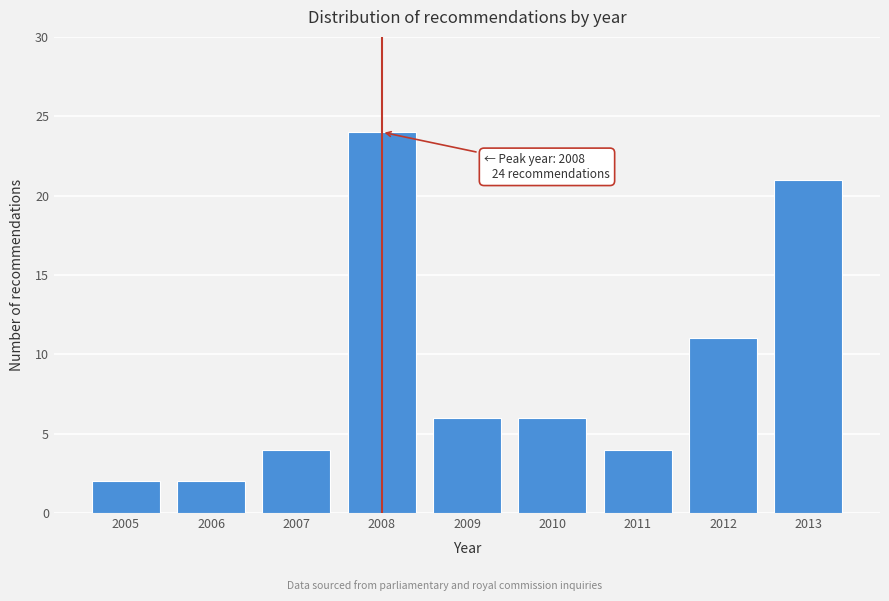

Reading right to left, extract all data points from this chart.

21	11	4	6	6	24	4	2	2